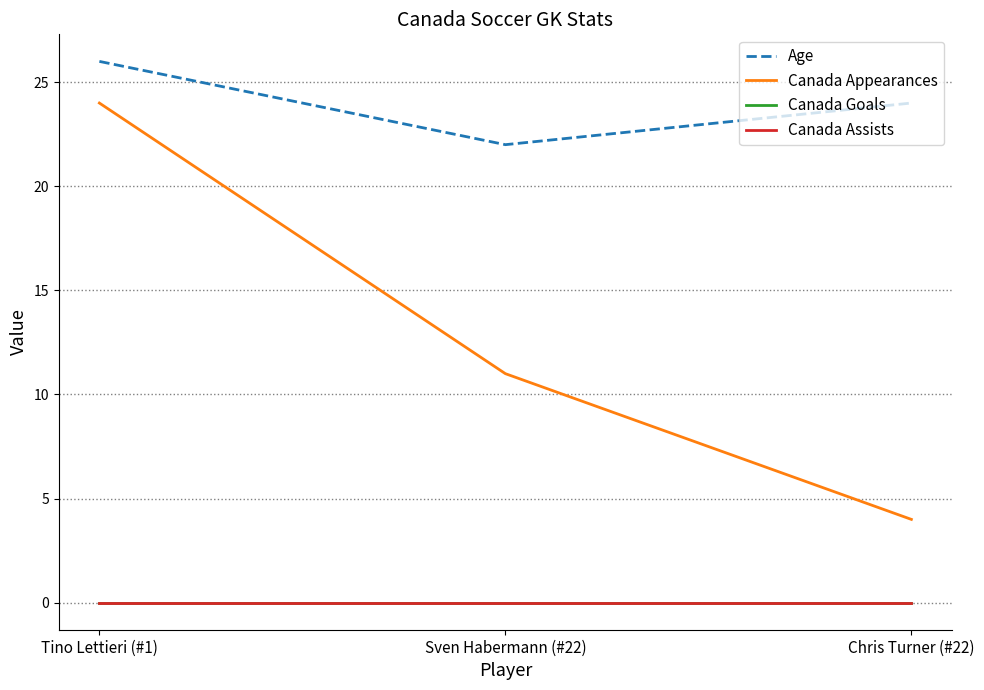

Does the chart have visible grid lines?

Yes